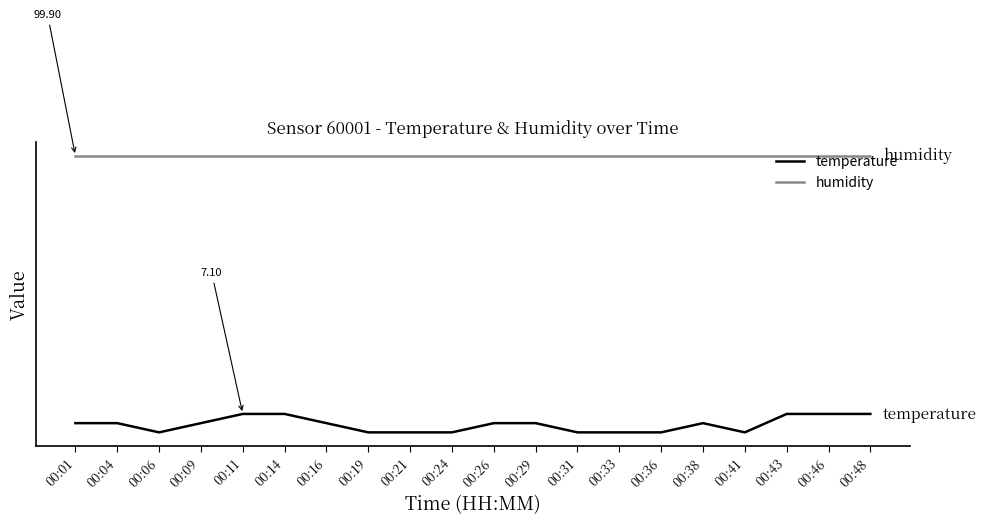

Reading right to left, extract all data points from this chart.

temperature: 00:48=7.1	00:46=7.1	00:43=7.1	00:41=6.9	00:38=7.0	00:36=6.9	00:33=6.9	00:31=6.9	00:29=7.0	00:26=7.0	00:24=6.9	00:21=6.9	00:19=6.9	00:16=7.0	00:14=7.1	00:11=7.1	00:09=7.0	00:06=6.9	00:04=7.0	00:01=7.0
humidity: 00:48=9.9	00:46=9.9	00:43=9.9	00:41=9.9	00:38=9.9	00:36=9.9	00:33=9.9	00:31=9.9	00:29=9.9	00:26=9.9	00:24=9.9	00:21=9.9	00:19=9.9	00:16=9.9	00:14=9.9	00:11=9.9	00:09=9.9	00:06=9.9	00:04=9.9	00:01=9.9